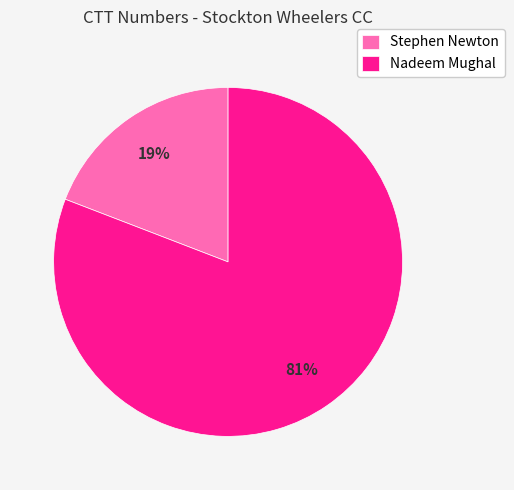

To the nearest percent, what portion does Stephen Newton represent?

19%